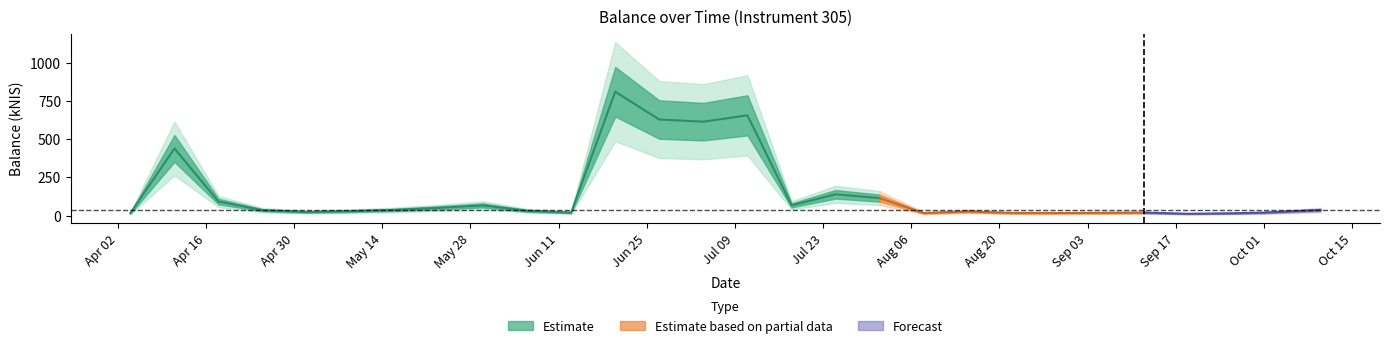

True or false: there are more than 2 points higher than both neighbors.

True